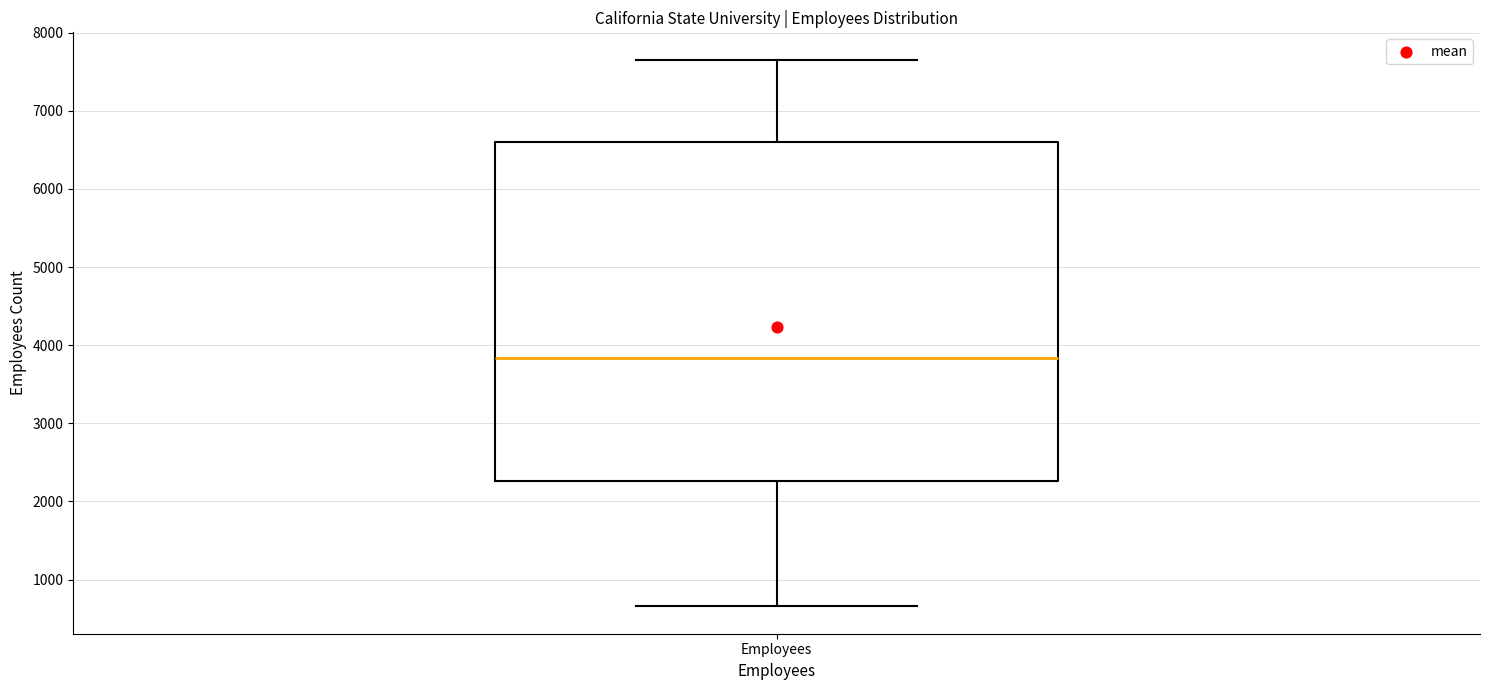

Read this box plot against the y-axis: the position of the median line, the range covered by the box, and the ends of both whiskers. The values are not printed on the chart, so give them approximately, as read against the axis.

median 3800, box 2300 to 6600, whiskers 700 to 7700